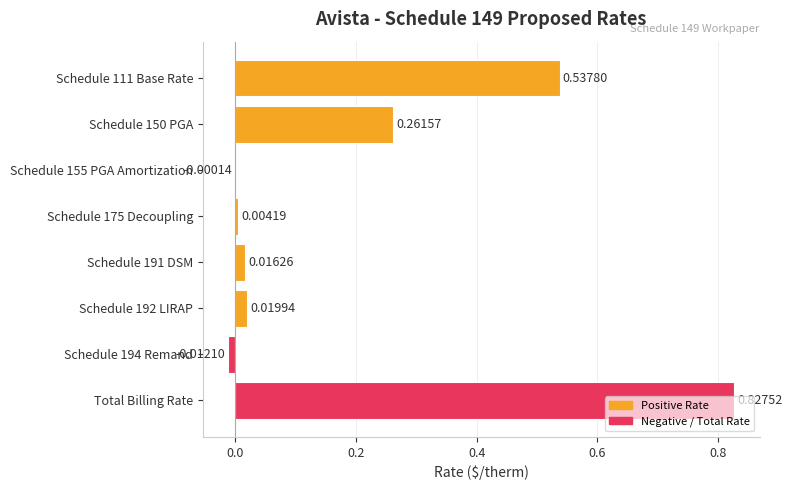

At which label is the value closest to 0?

Schedule 155 PGA Amortization